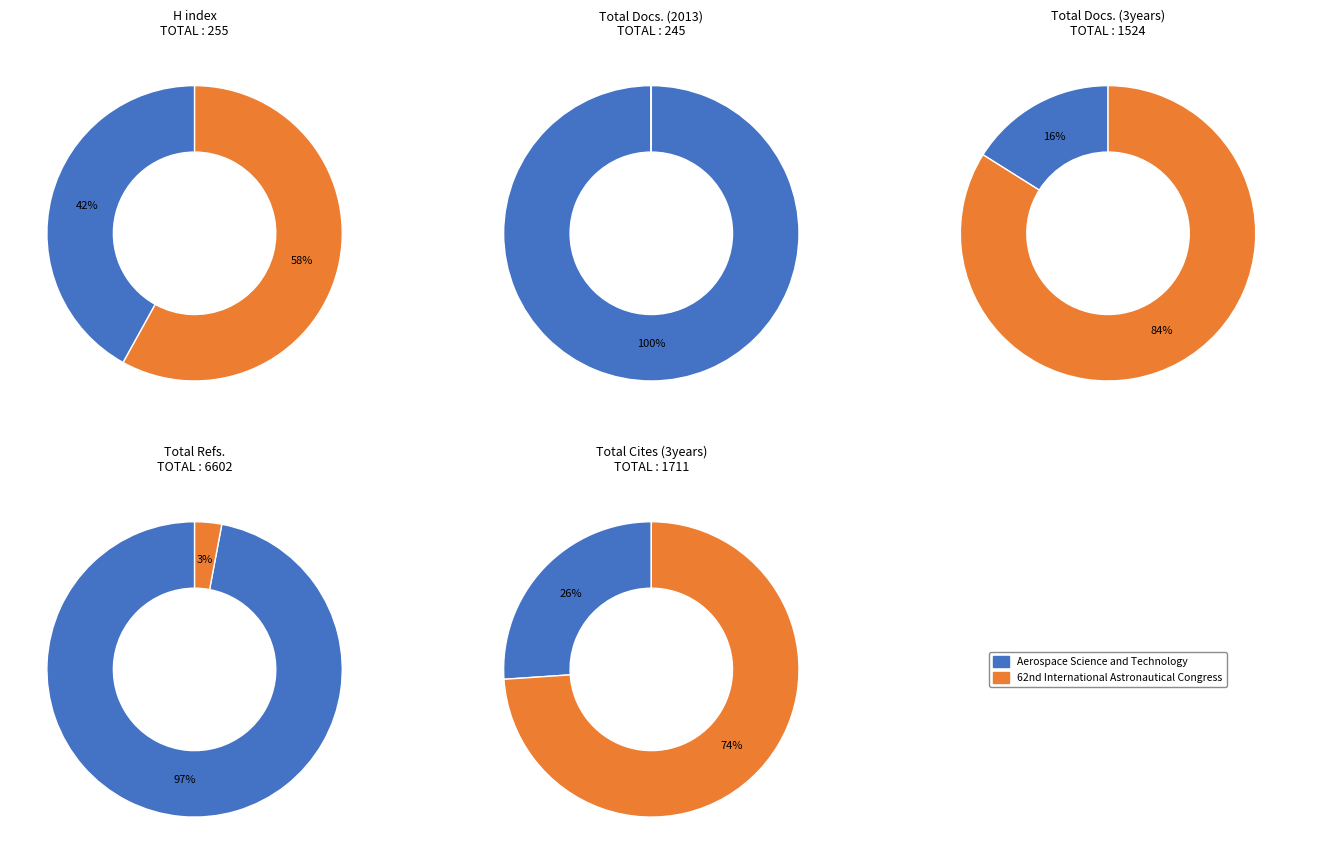

What is the largest slice in the pie chart?

Aerospace Science and Technology